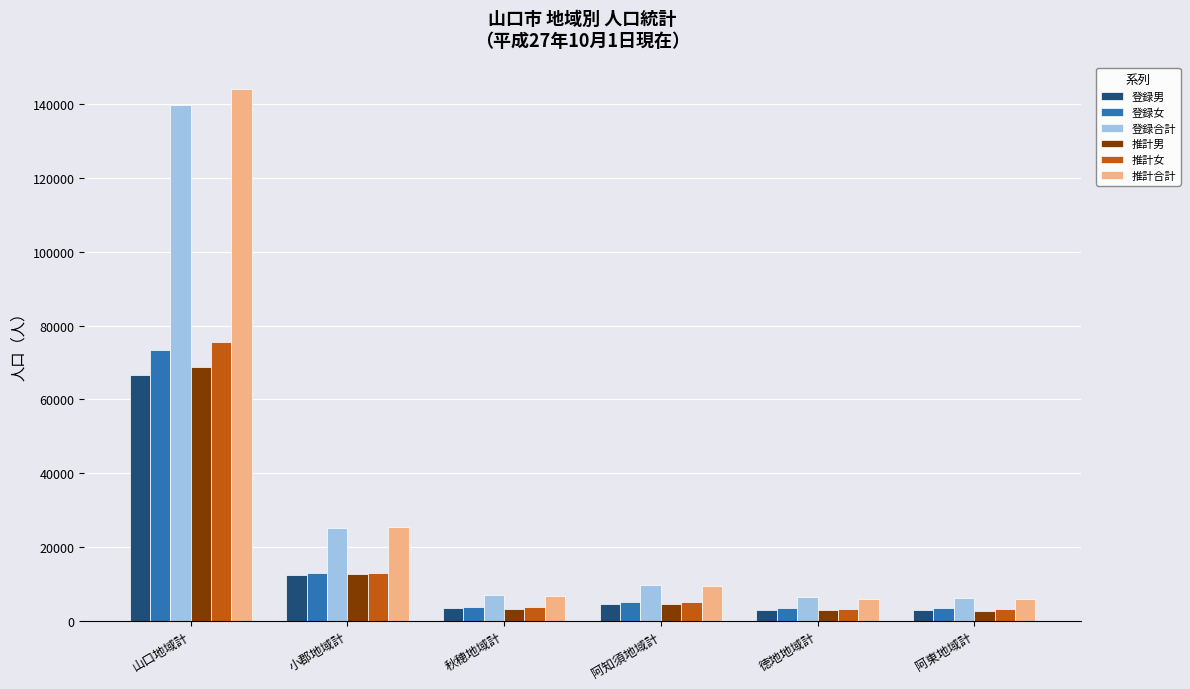

How many groups of bars are there?

6